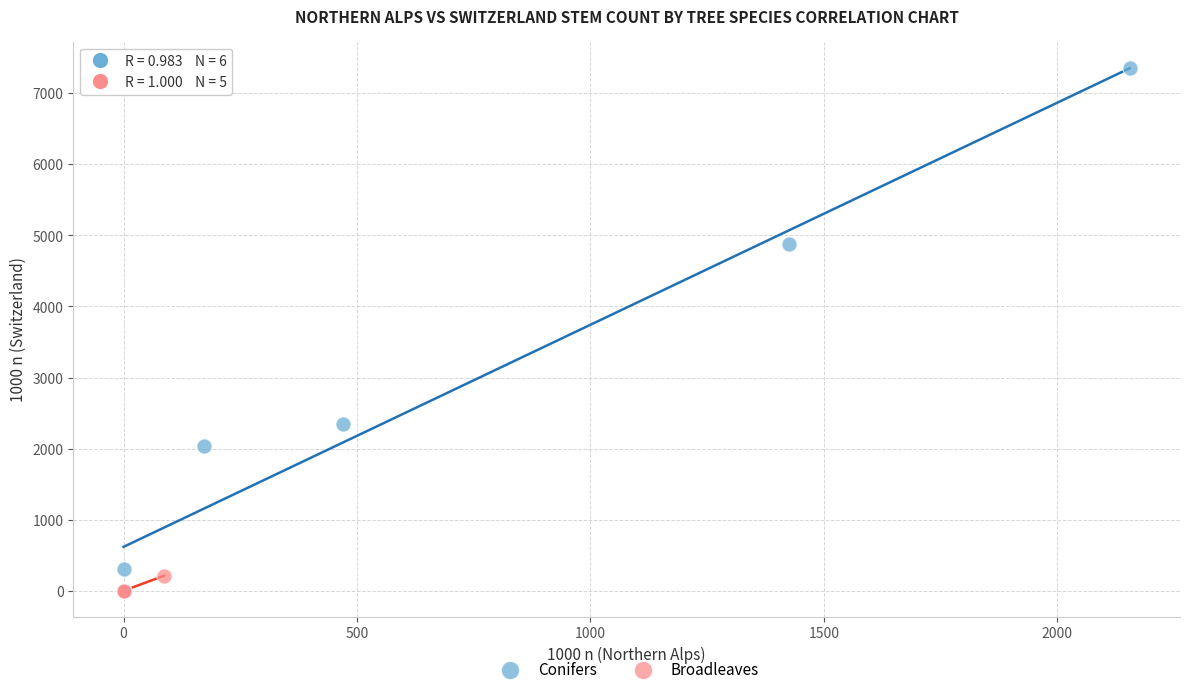

Which series reaches the maximum Y coordinate?

Conifers